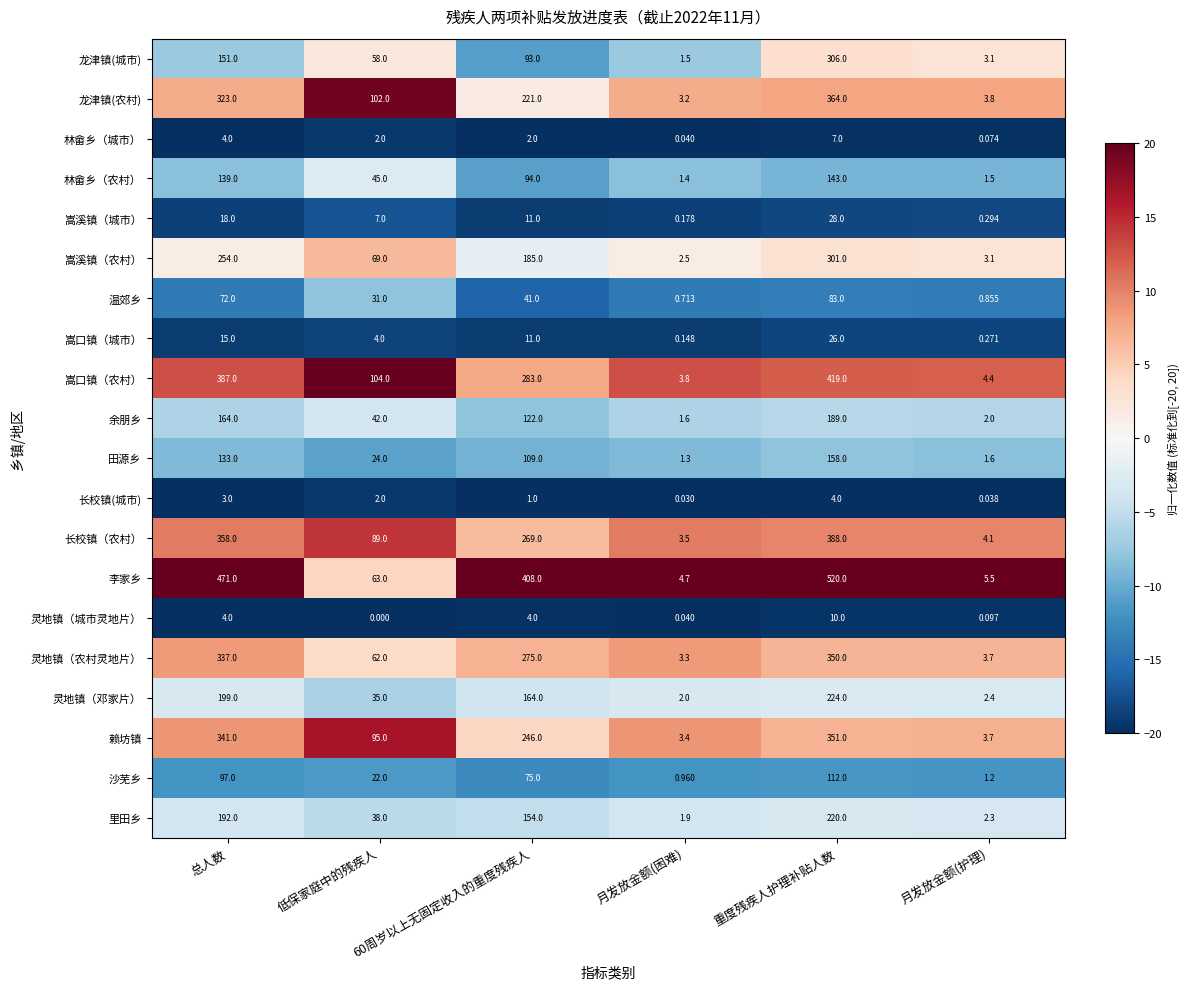

Where does the 嵩溪镇（城市） series first go above 11?

总人数